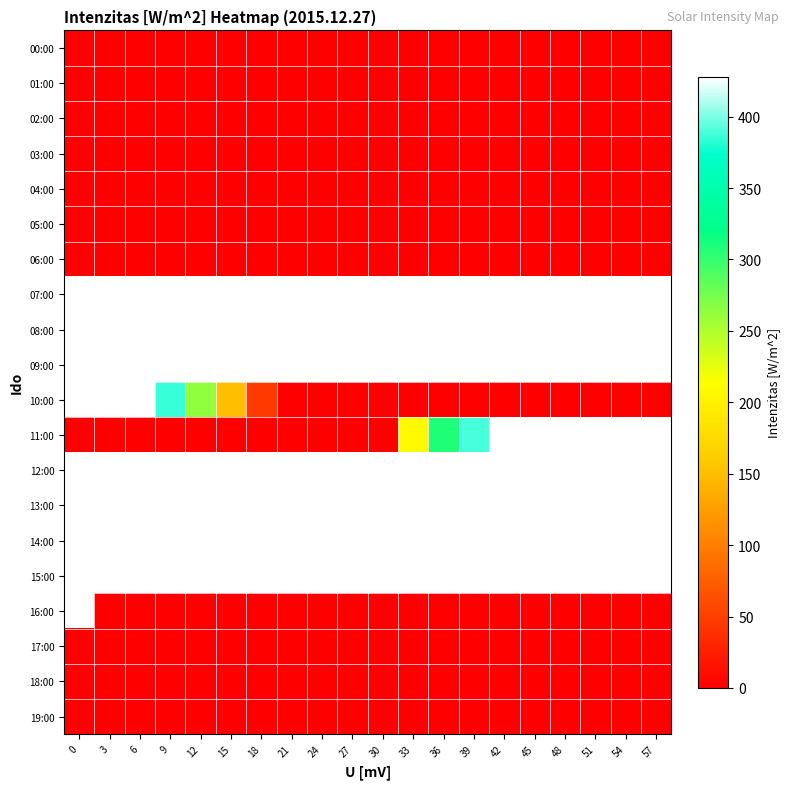

At 21, list the series in order from largest to smallest.

07:00, 08:00, 09:00, 14:00, 13:00, 15:00, 12:00, 00:00, 01:00, 02:00, 03:00, 04:00, 05:00, 06:00, 10:00, 11:00, 16:00, 17:00, 18:00, 19:00